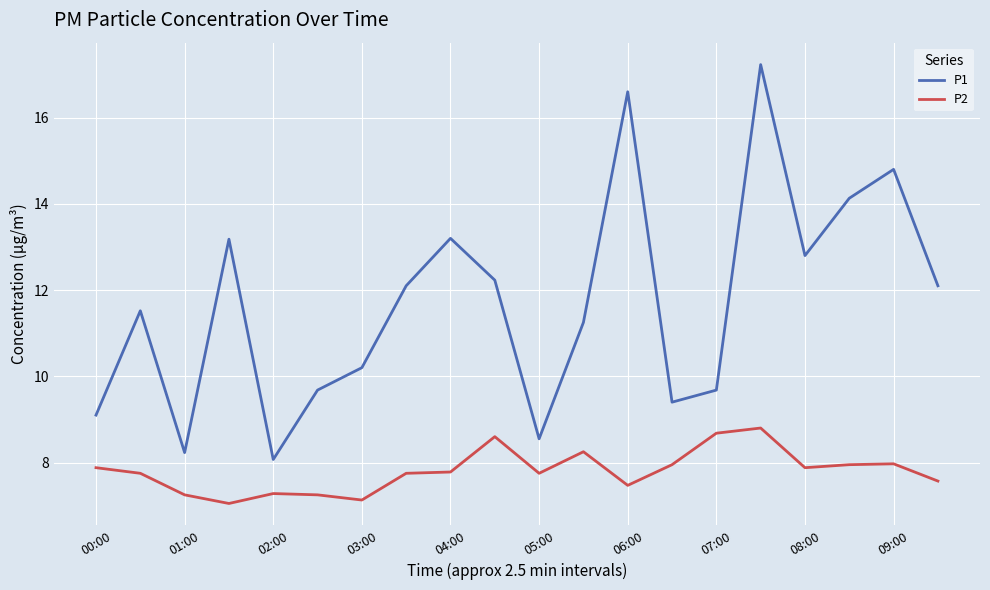

What is the greatest value displayed?

17.2